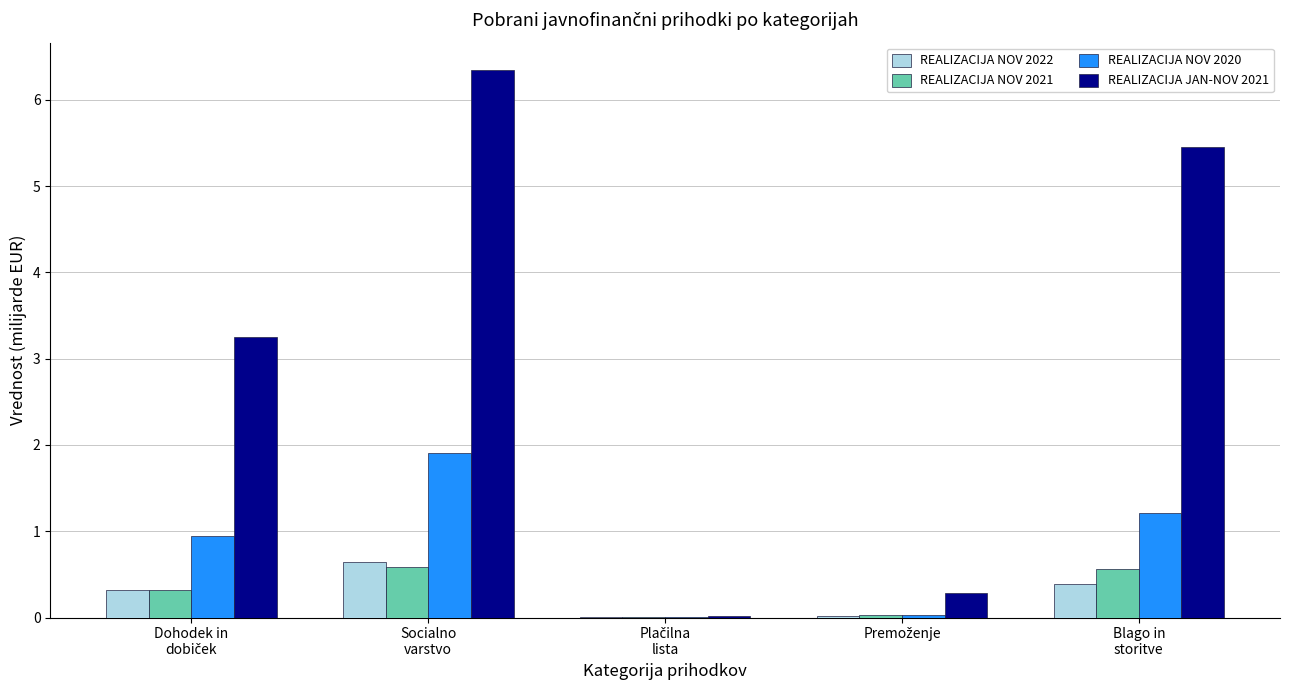

What is the greatest value displayed?

6.3